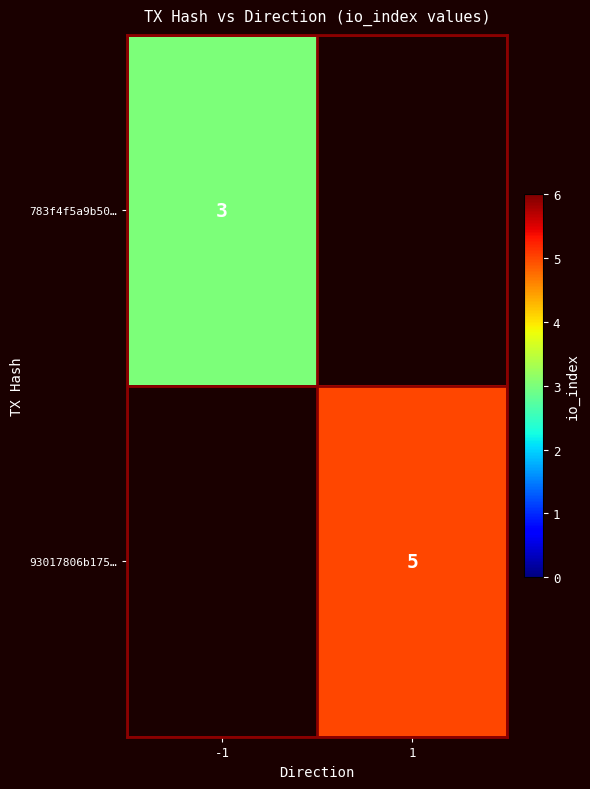

Is it true that 93017806b175… equals 3 at 1?

False